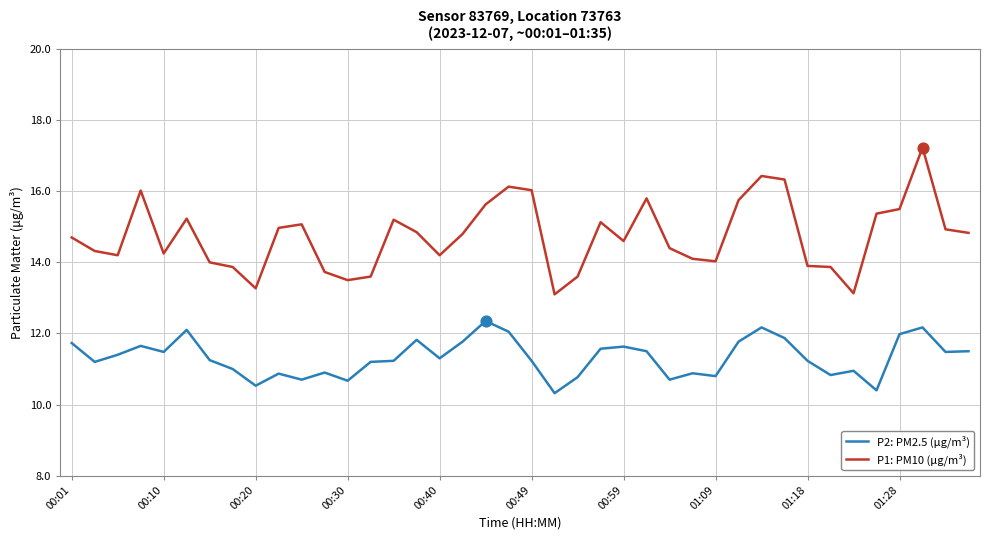

Which series has the largest total across all categories?

P1: PM10 (μg/m³)